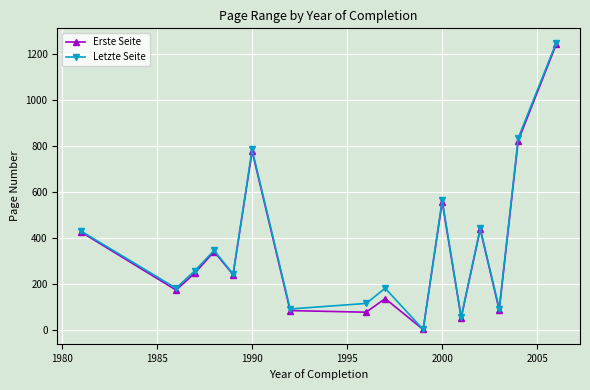

What is the maximum value for Erste Seite?

1241.0